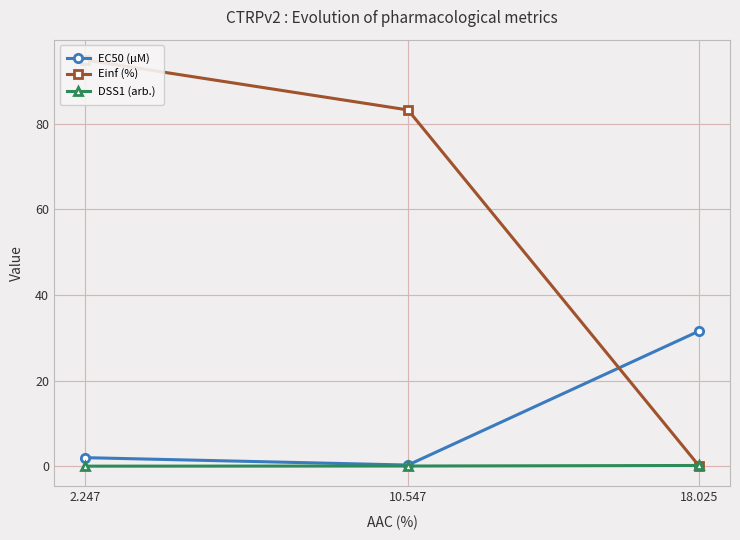

At which label does EC50 (µM) first exceed 1?

2.247